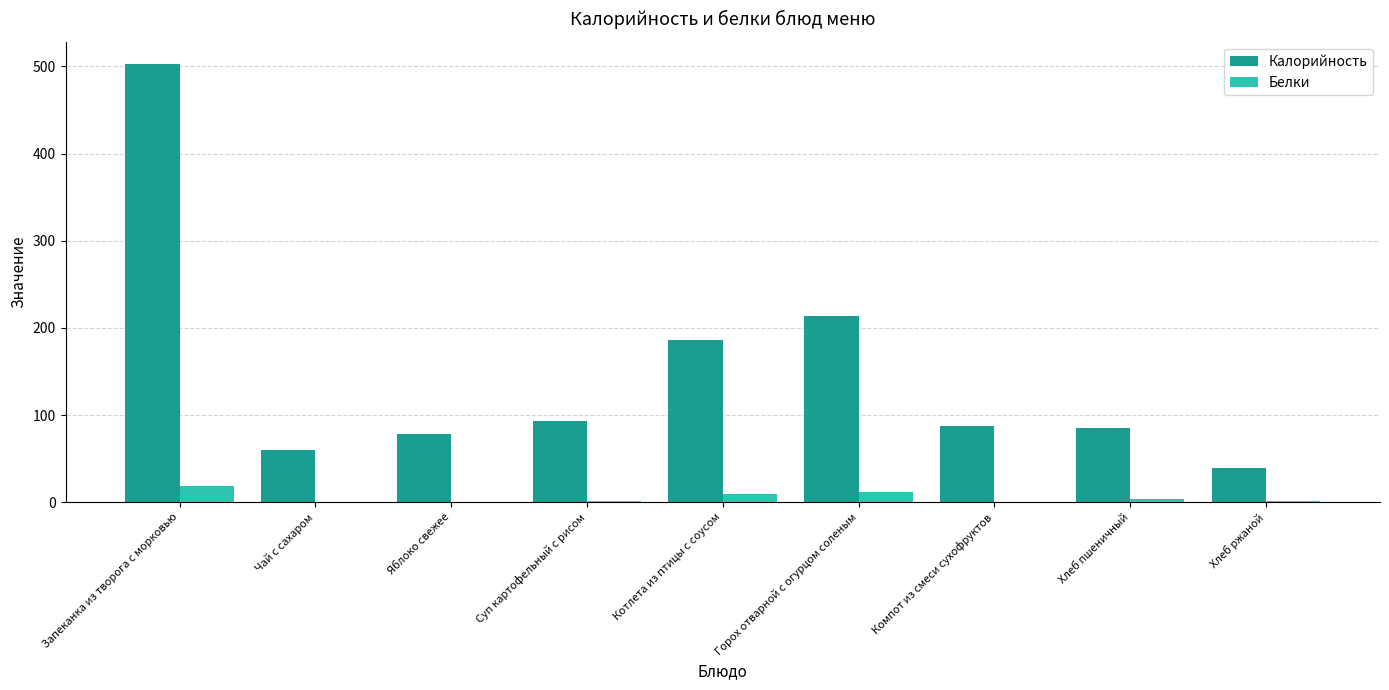

What is the difference between the Белки values at Чай с сахаром and Хлеб ржаной?

1.2